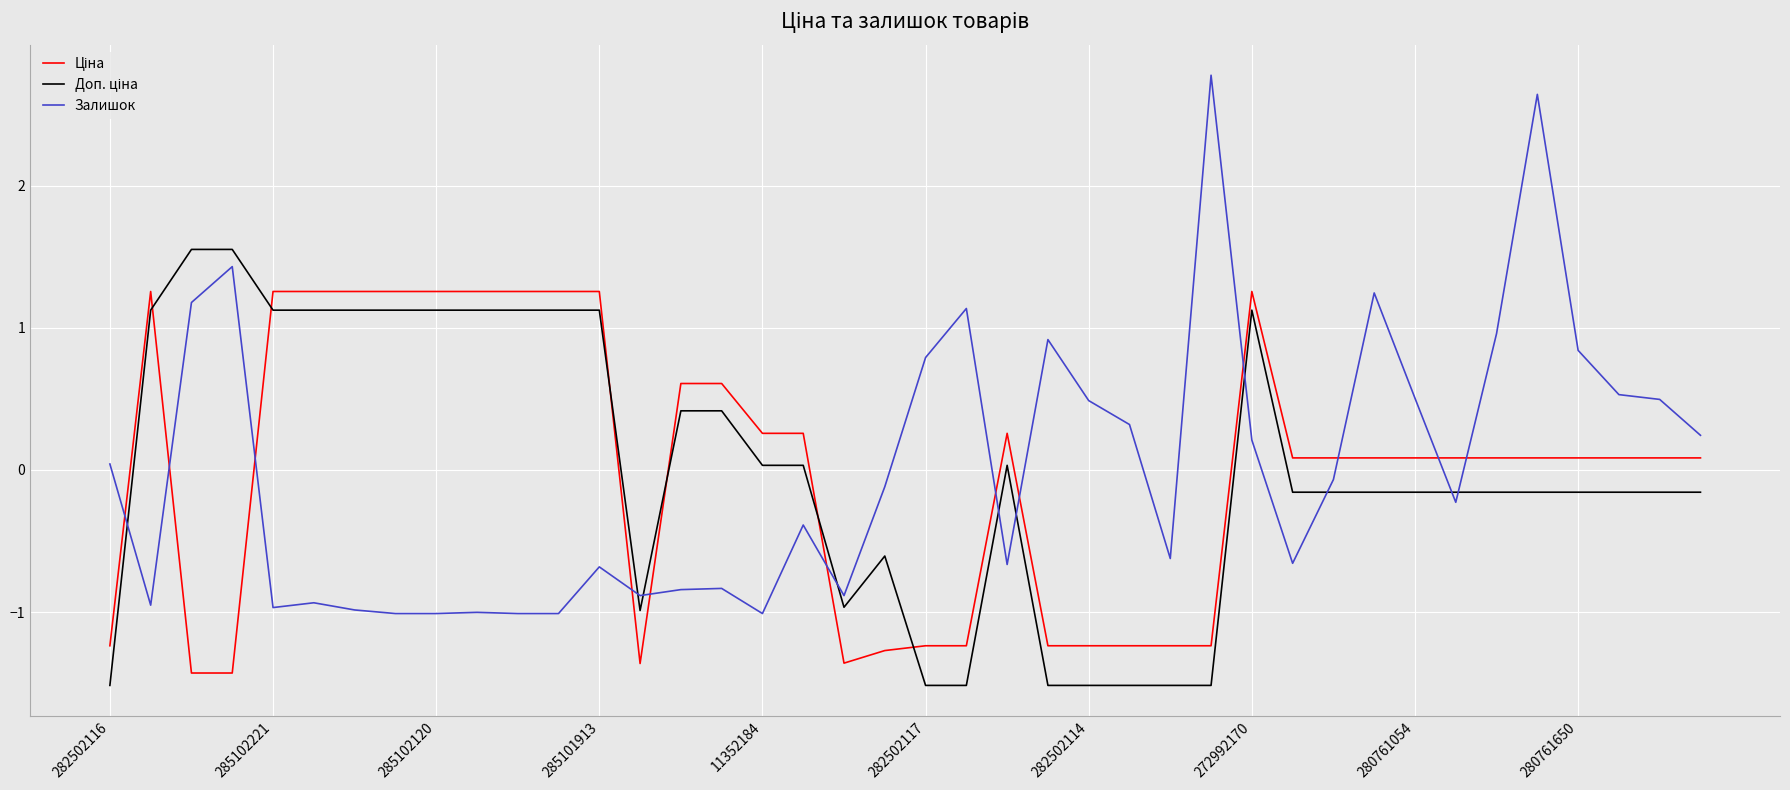

Which series has the largest range (max minus min)?

Залишок